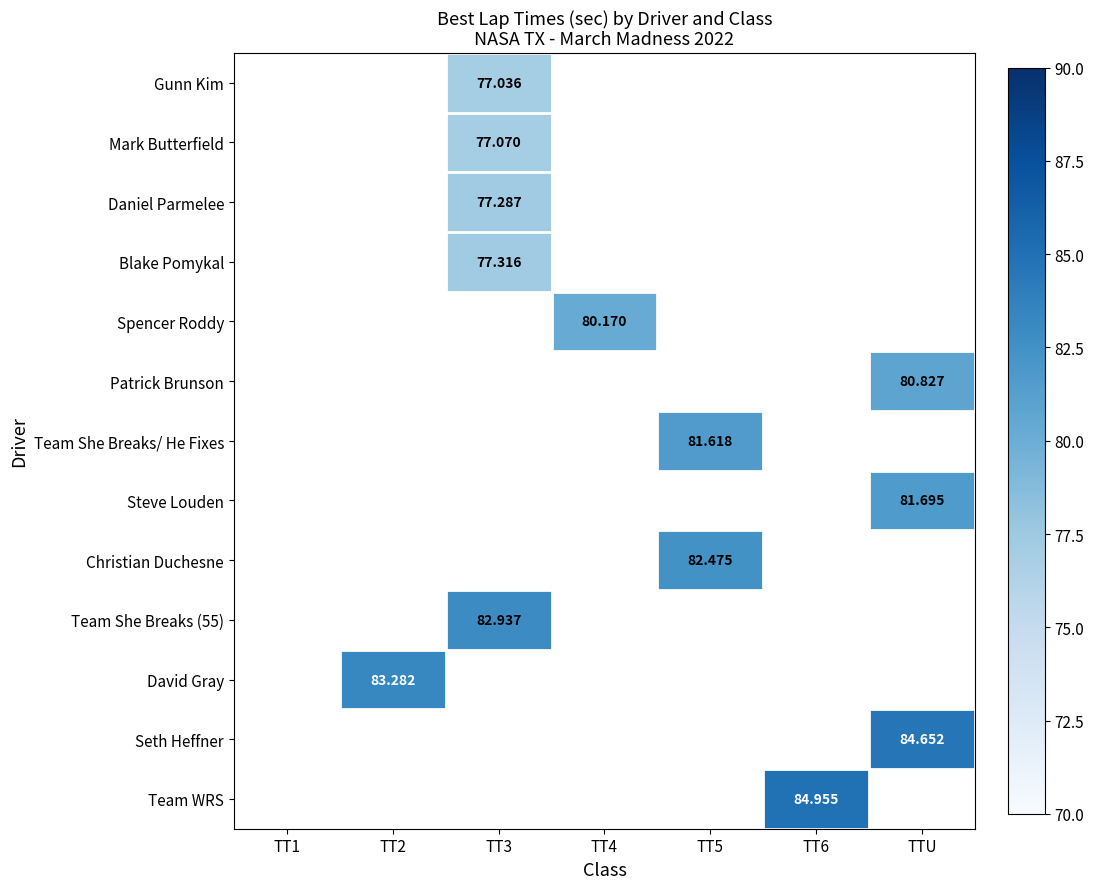

How many values in Steve Louden are above zero?

1